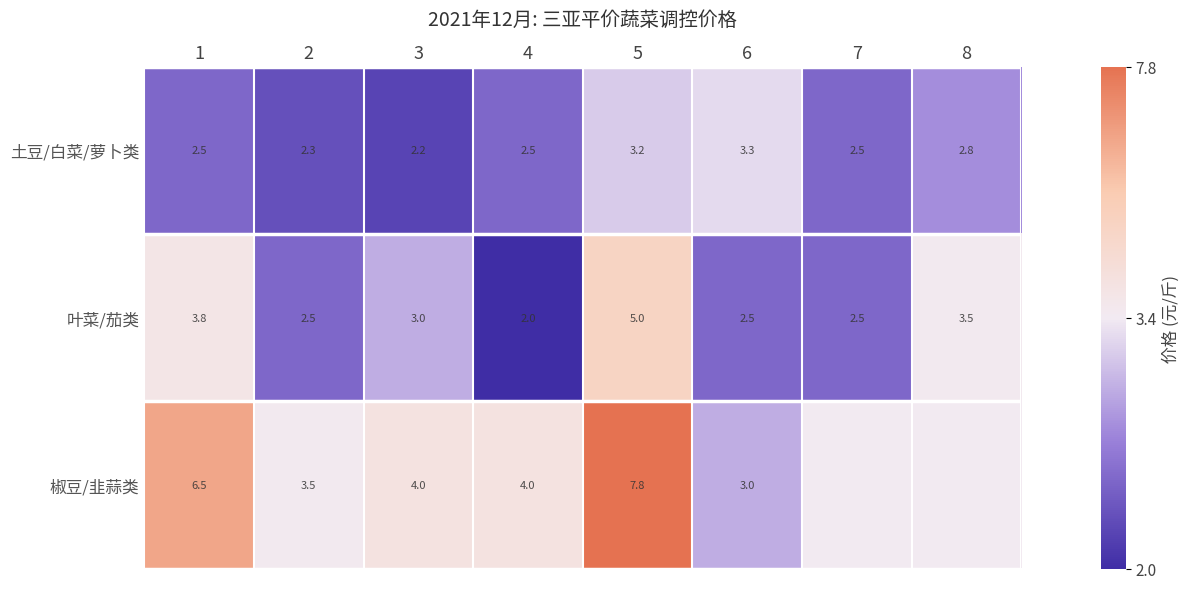

Which series changed the most between 2 and 5?

椒豆/韭蒜类